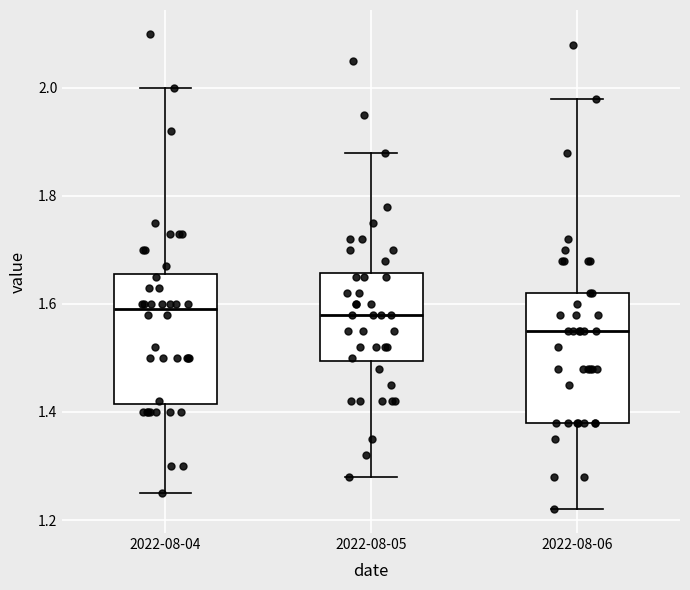

Reading left to right, read every box against the y-axis: the position of its median line, the range the box covers, and the ends of its whiskers. The values are not printed on the chart, so give them approximately, as read against the axis.

2022-08-04: median 1.60, box 1.42 to 1.66, whiskers 1.26 to 2.00
2022-08-05: median 1.58, box 1.50 to 1.66, whiskers 1.28 to 1.88
2022-08-06: median 1.56, box 1.38 to 1.62, whiskers 1.22 to 1.98